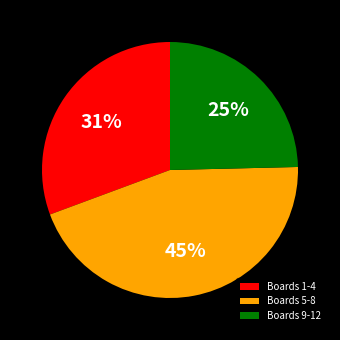

Combined, do Boards 5-8 and Boards 1-4 account for over 50%?

Yes